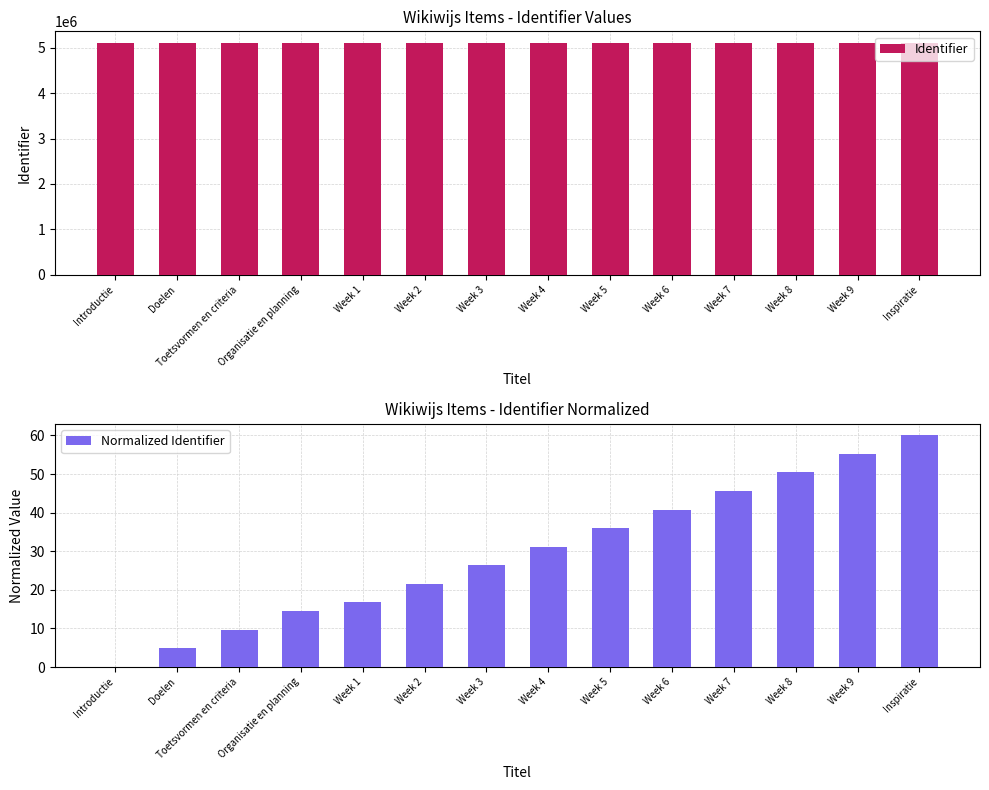

Reading left to right, transcribe all the data shown in this chart.

Identifier: 5108880.0	5108882.0	5108884.0	5108886.0	5108887.0	5108889.0	5108891.0	5108893.0	5108895.0	5108897.0	5108899.0	5108901.0	5108903.0	5108905.0
Normalized Identifier: 0.0	4.8	9.6	14.4	16.8	21.6	26.4	31.2	36.0	40.8	45.6	50.4	55.2	60.0